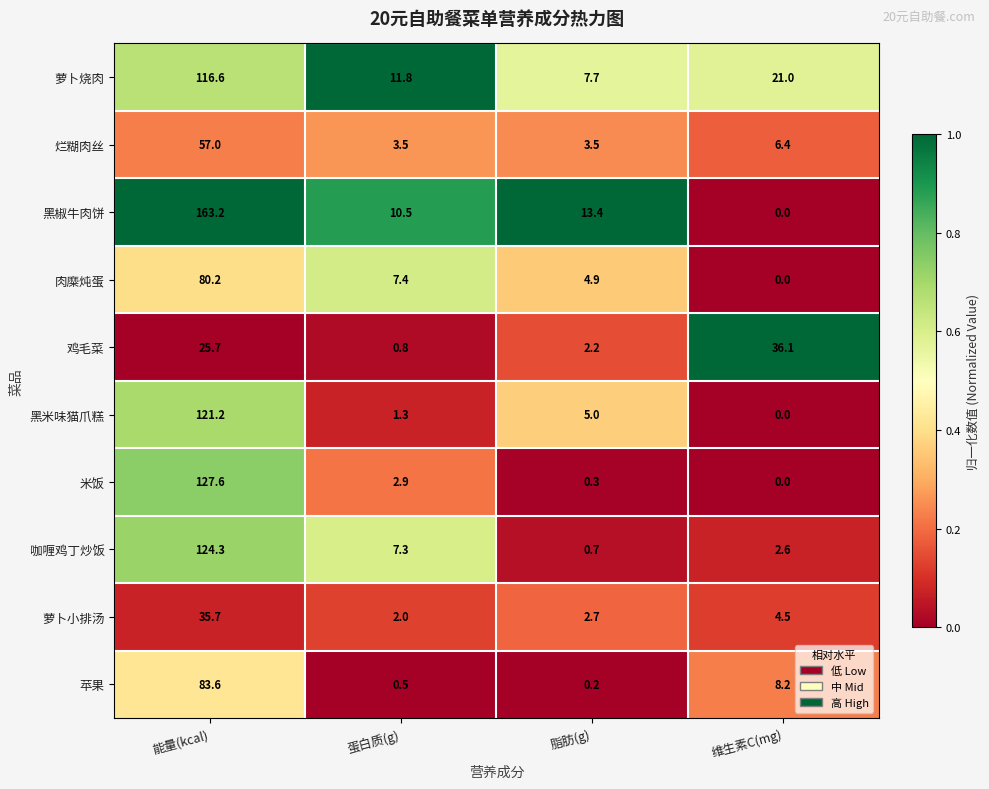

Which category has the lowest value in the 黑椒牛肉饼 series?

维生素C(mg)